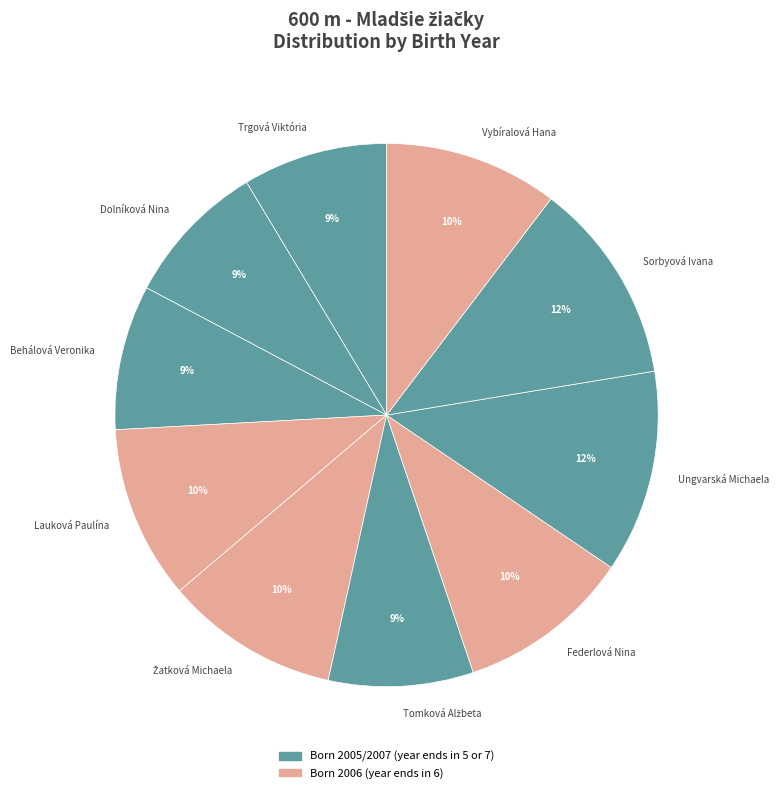

To the nearest percent, what percentage of the pie is Behálová Veronika?

9%